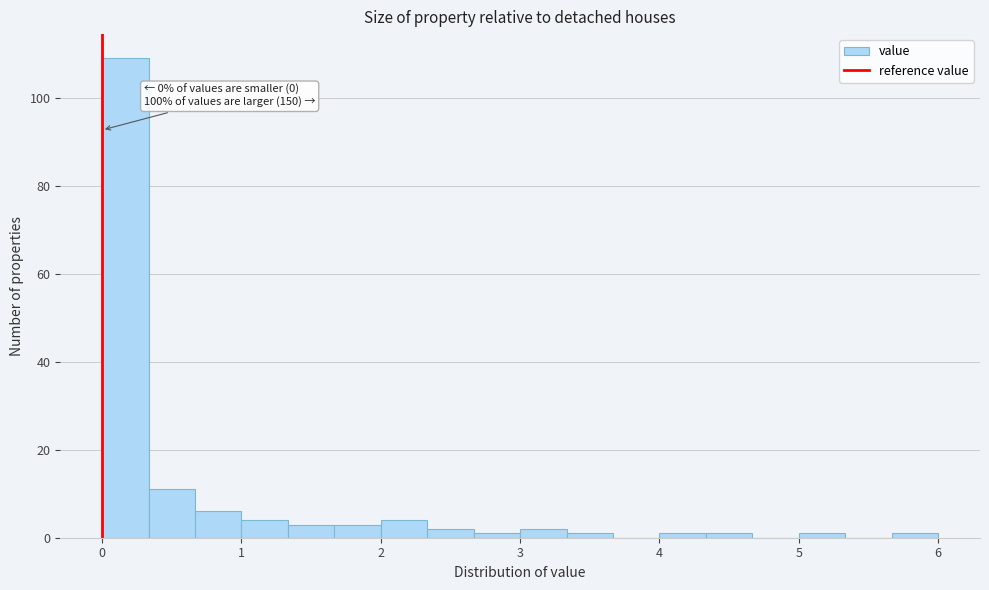

Around what value on the x-axis is the tallest bar? Give the approximate position of its centre, as read against the axis.

0.2